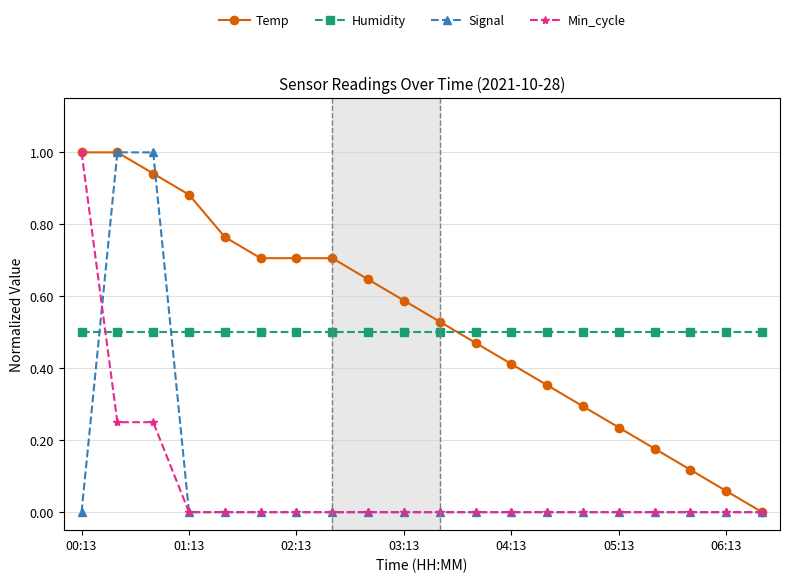

What is the highest value of the Temp series?

1.0